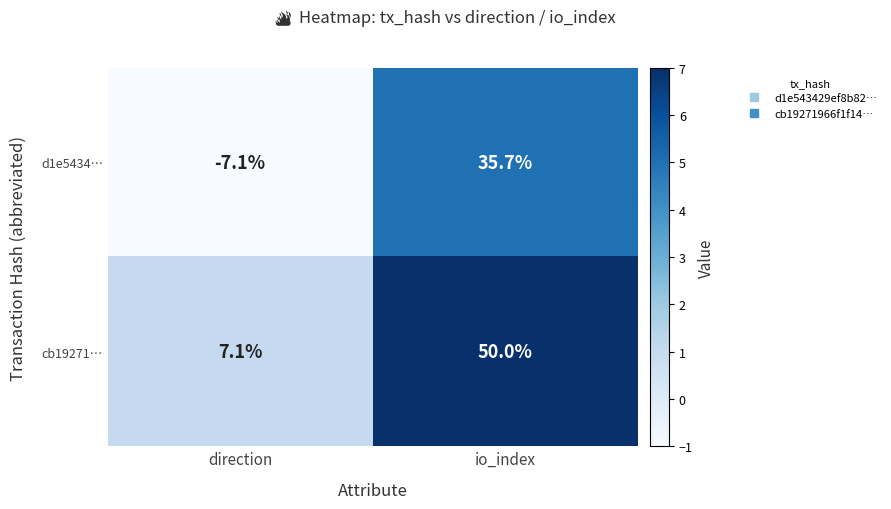

Rank the series by their average value, from lowest to highest.

d1e5434…, cb19271…